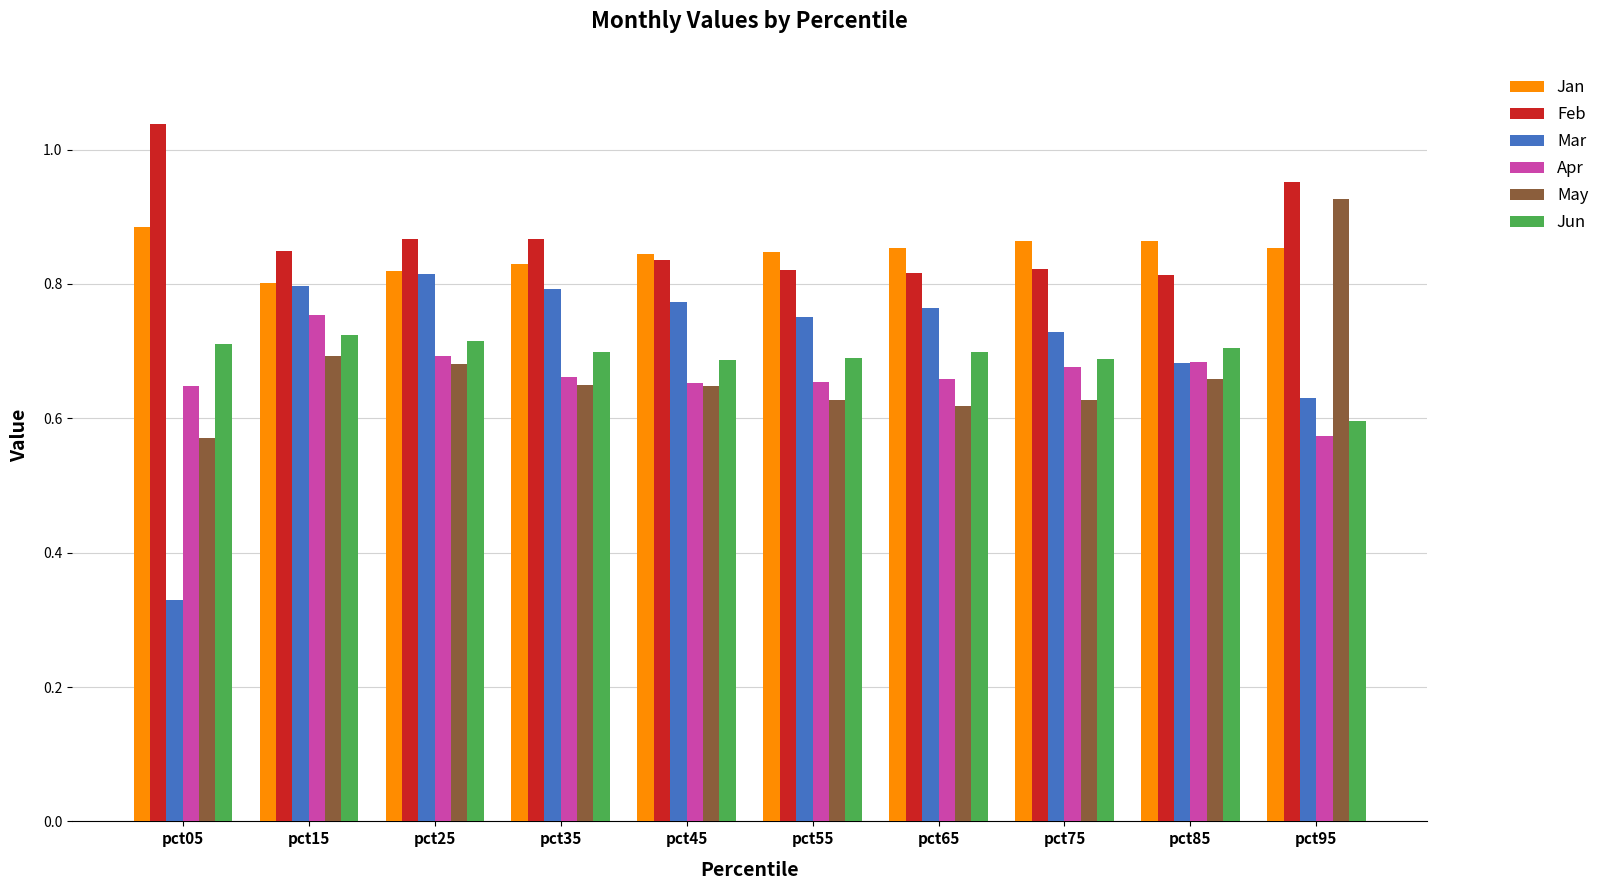

What are all the series names shown in the legend?

Jan, Feb, Mar, Apr, May, Jun